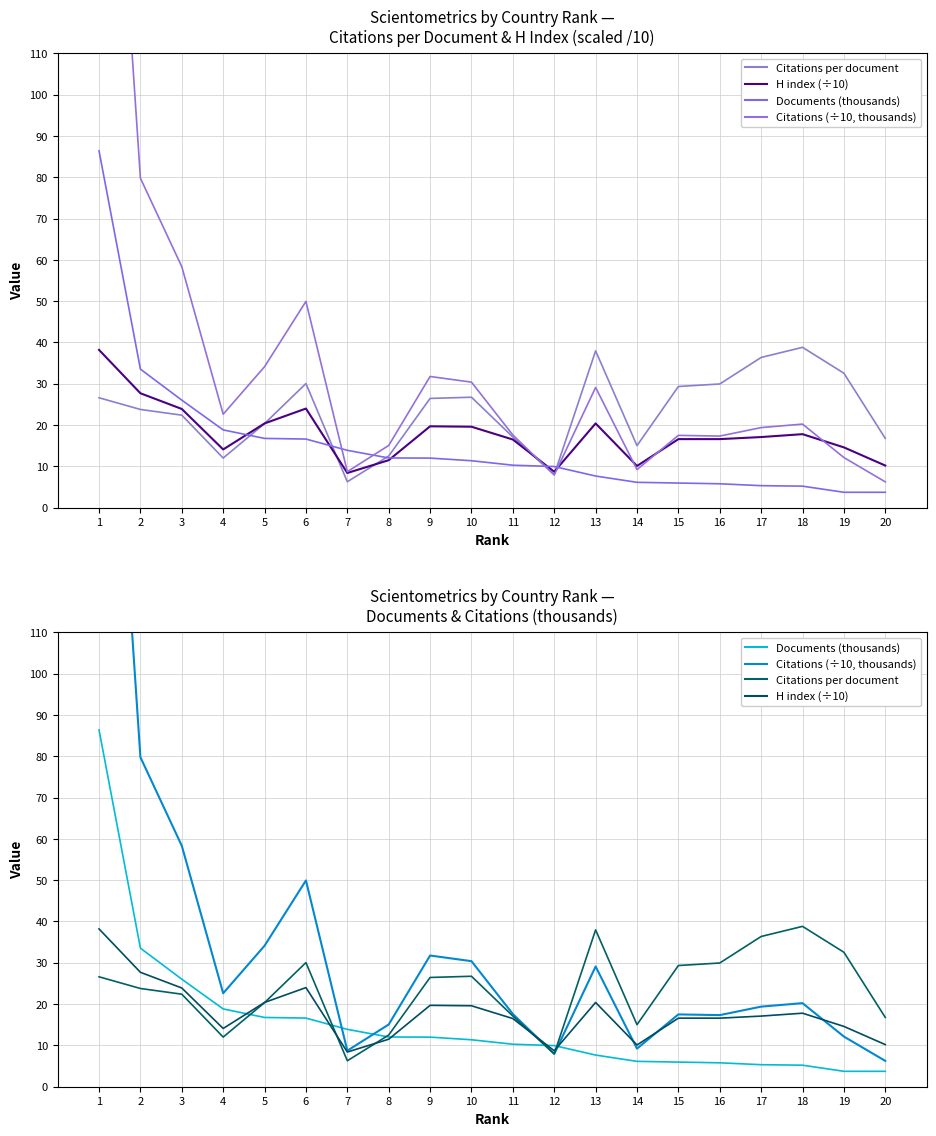

The Citations per document series shows 48.3 at 16. True or false?

False